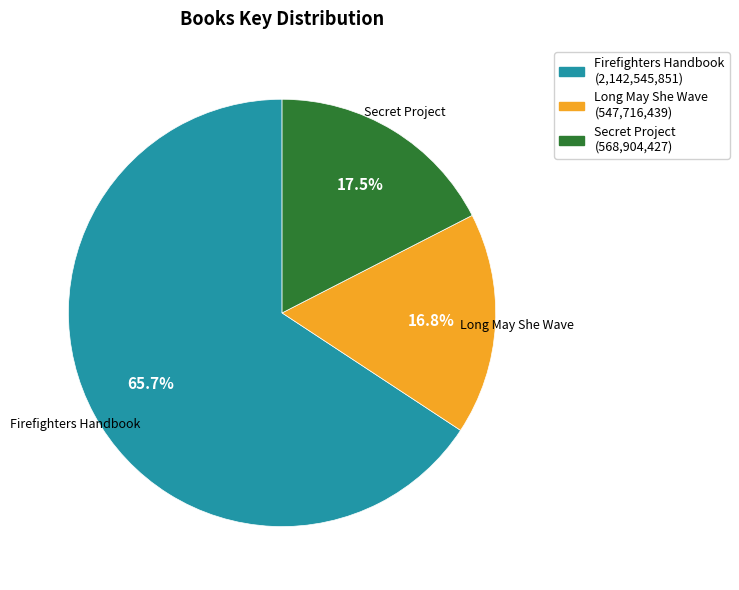

To the nearest percent, what portion does Firefighters Handbook represent?

66%